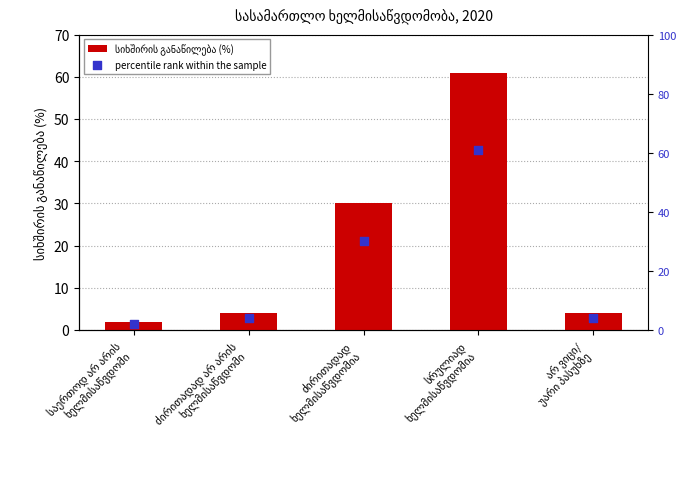

What is the total value across all series at არ ვიცი/
უარი პასუხზე?

8